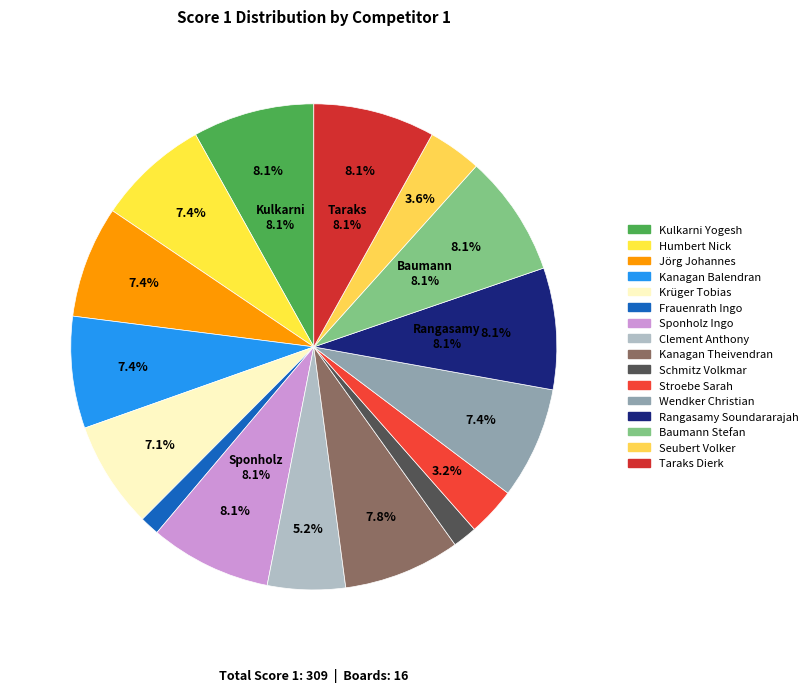

Combined, do Taraks Dierk and Jörg Johannes account for over 50%?

No